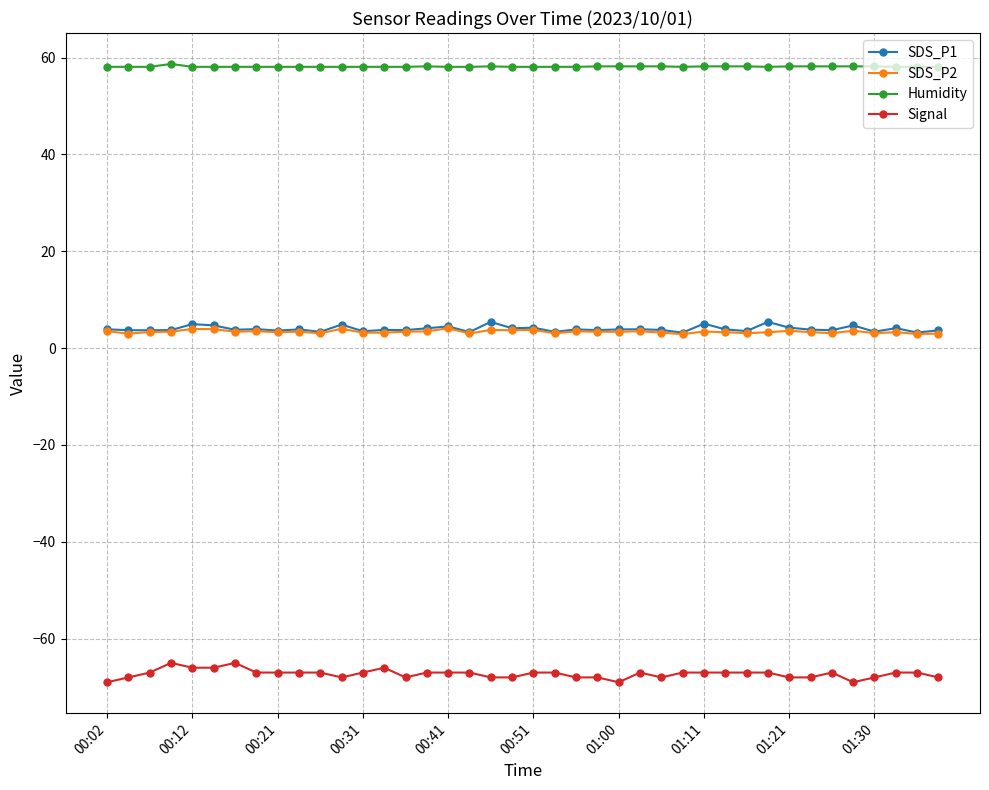

What is the minimum value for SDS_P1?

3.2